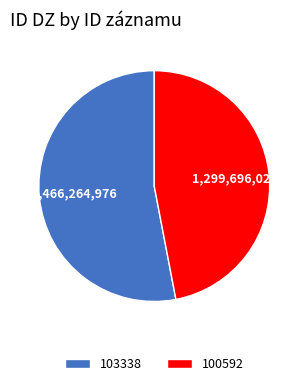

Which slice represents more than half of the pie?

103338